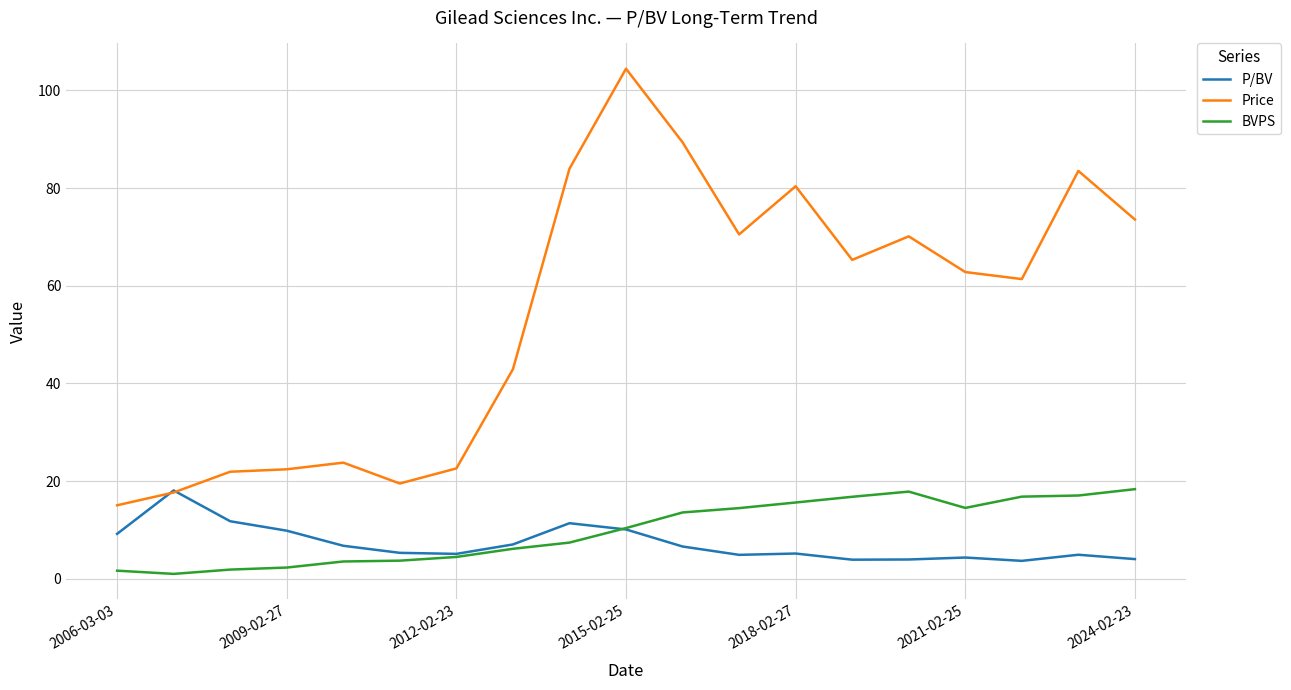

Which series has the largest range (max minus min)?

Price